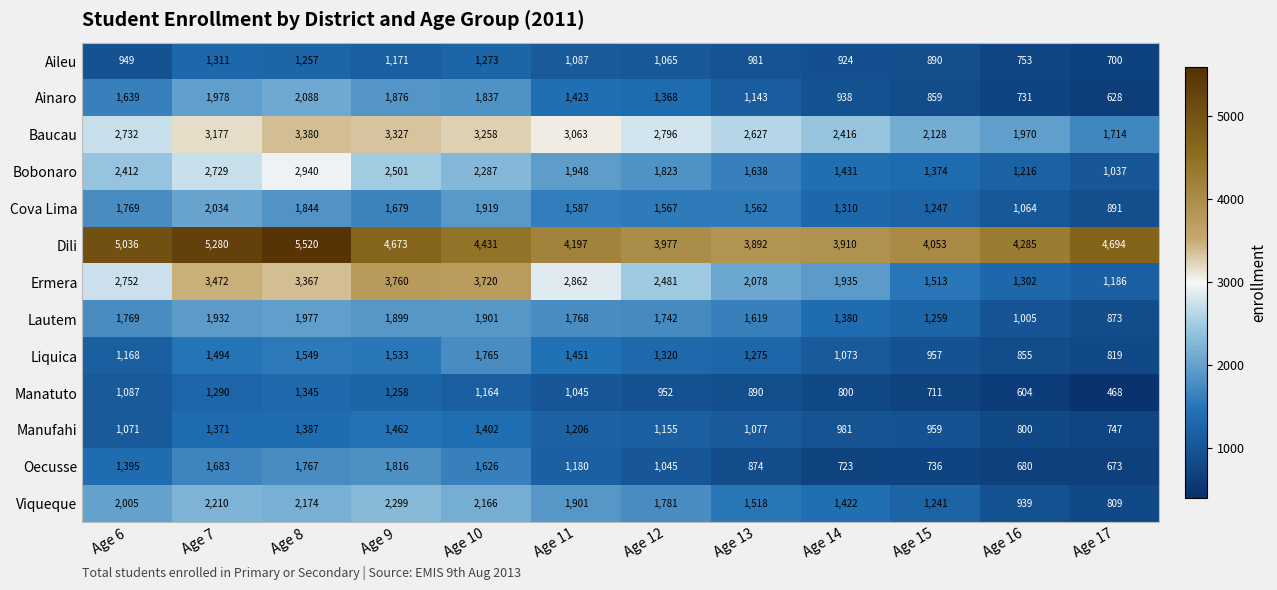

How many values in the Oecusse series are below 1180?

6